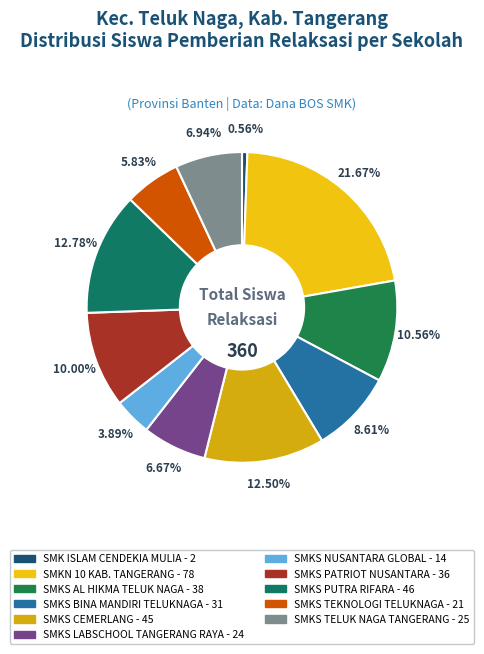

To the nearest percent, what is the average slice percentage?

9%